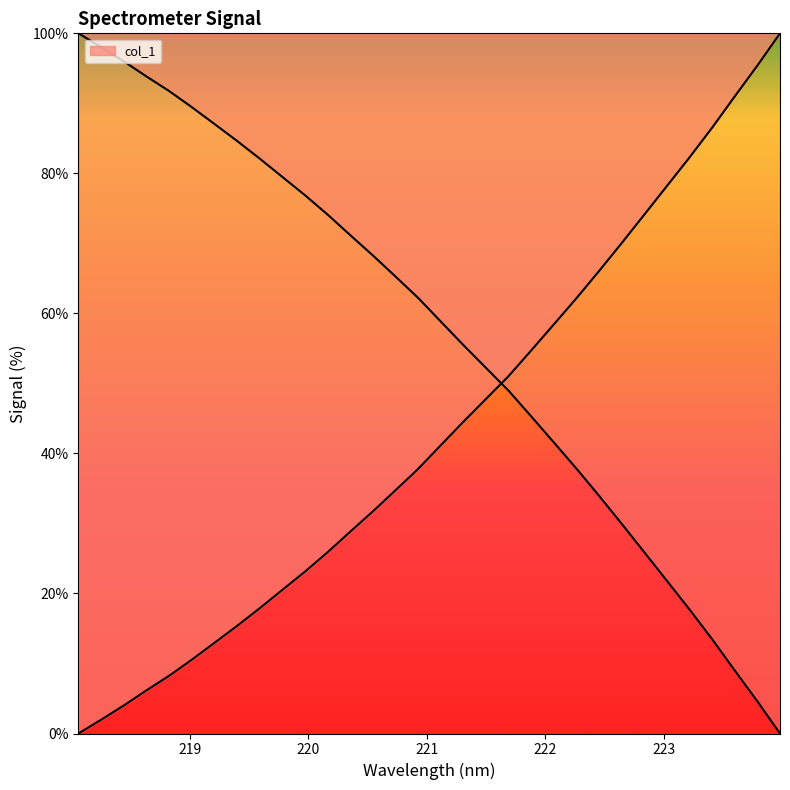

Rank the categories by value from lowest to highest.

218.0596, 218.2508, 218.442, 218.6332, 218.8244, 219.0156, 219.2067, 219.3979, 219.589, 219.7801, 219.9712, 220.1623, 220.3533, 220.5444, 220.7354, 220.9264, 221.1174, 221.3083, 221.4993, 221.6902, 221.8812, 222.0721, 222.263, 222.4538, 222.6447, 222.8355, 223.0264, 223.2172, 223.408, 223.5987, 223.7895, 223.9802